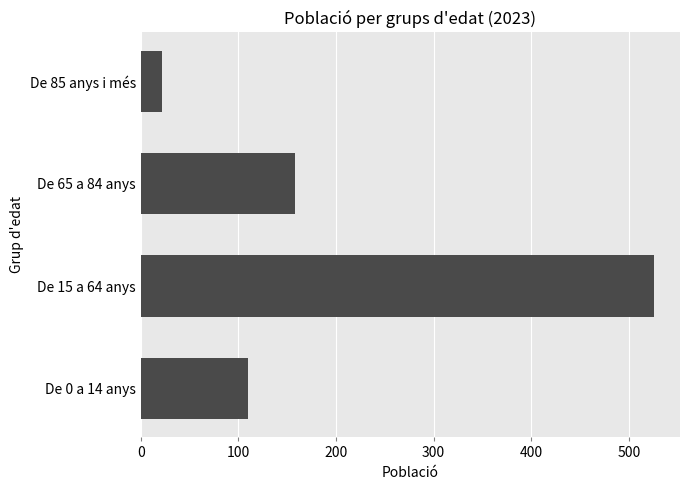

What is the minimum value shown in the chart?

22